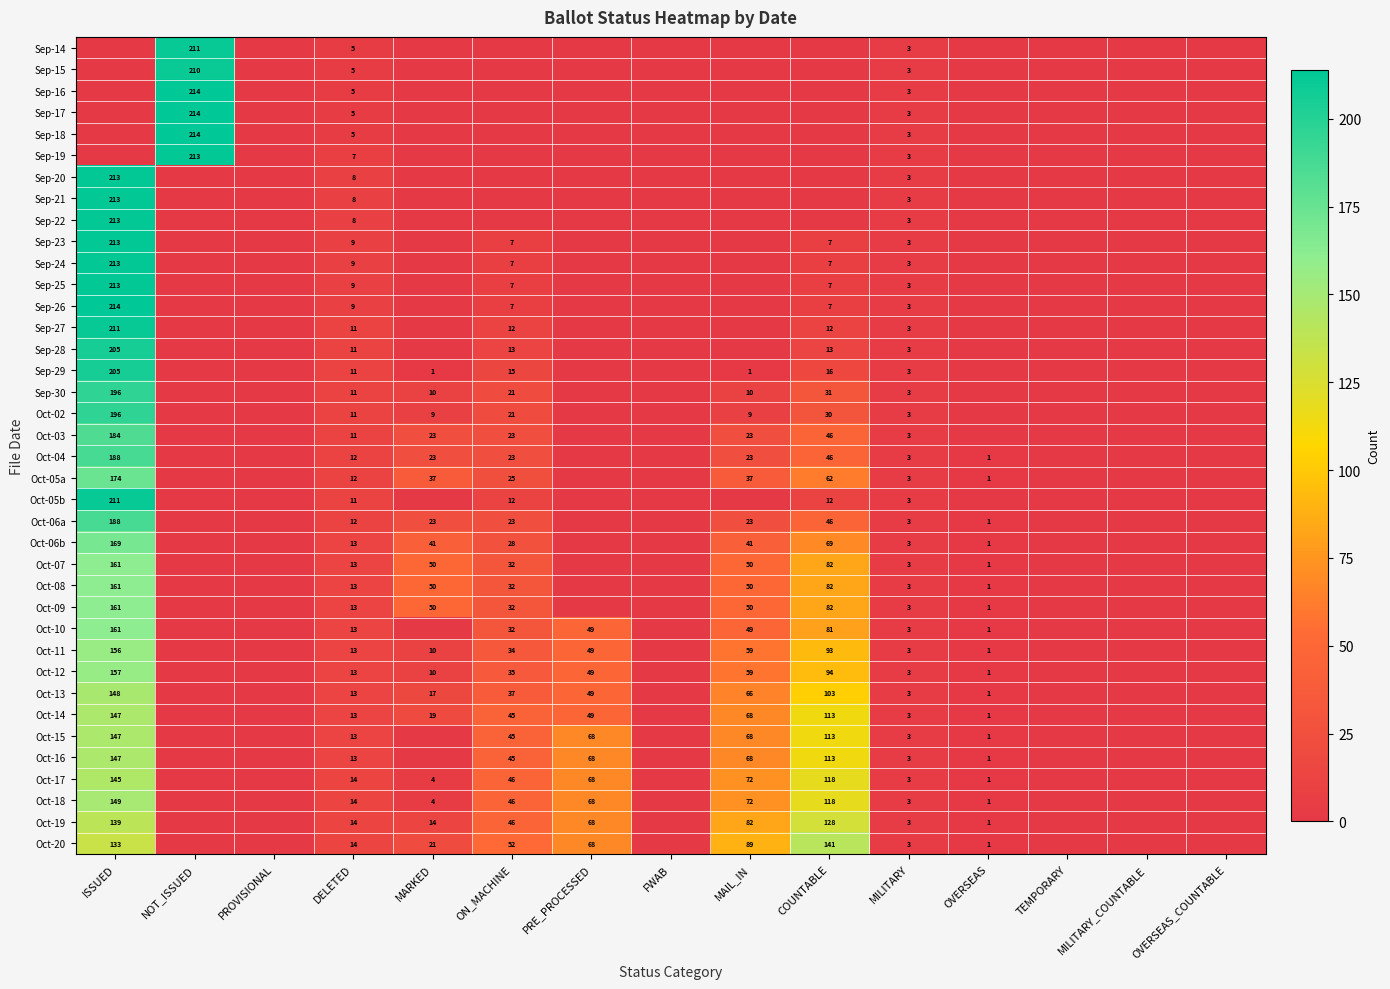

What is the total value across all series at MILITARY?

114